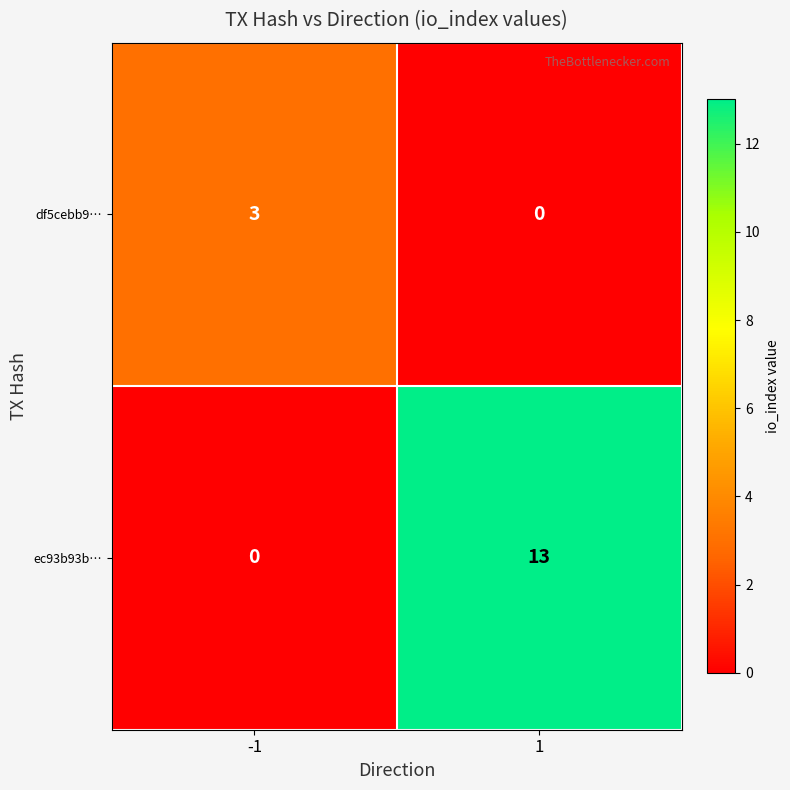

Which category has the highest value across all series?

1